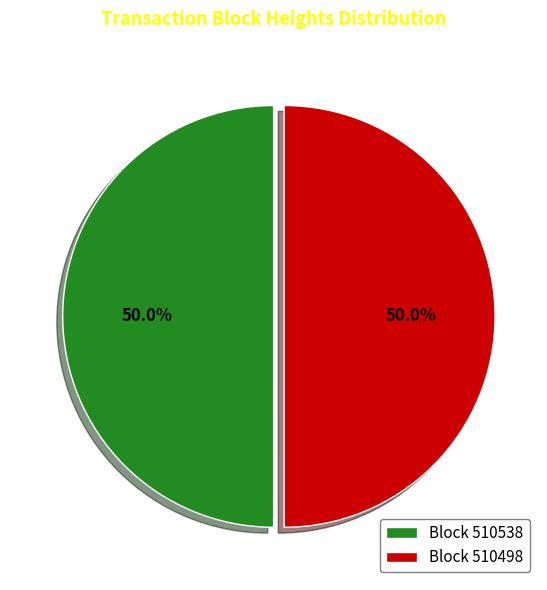

What percentage do Block 510498 and Block 510538 together represent?

100.0%